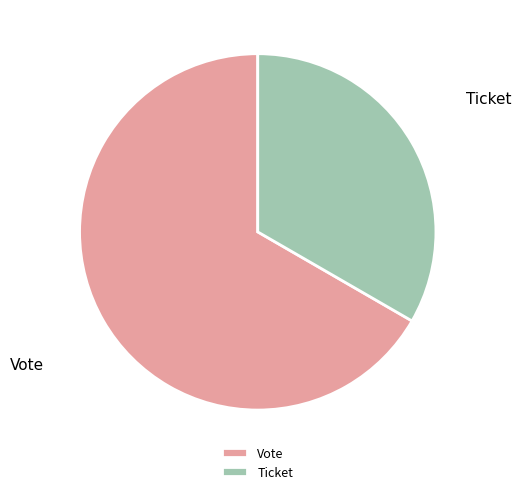

Which slice represents more than half of the pie?

Vote